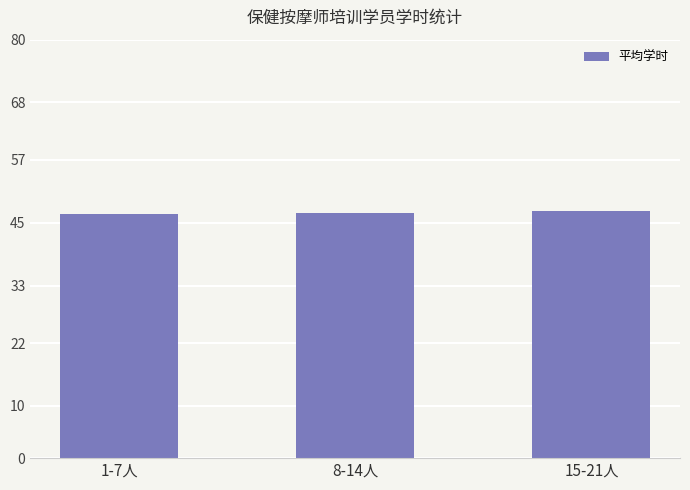

What is the average value?

46.9